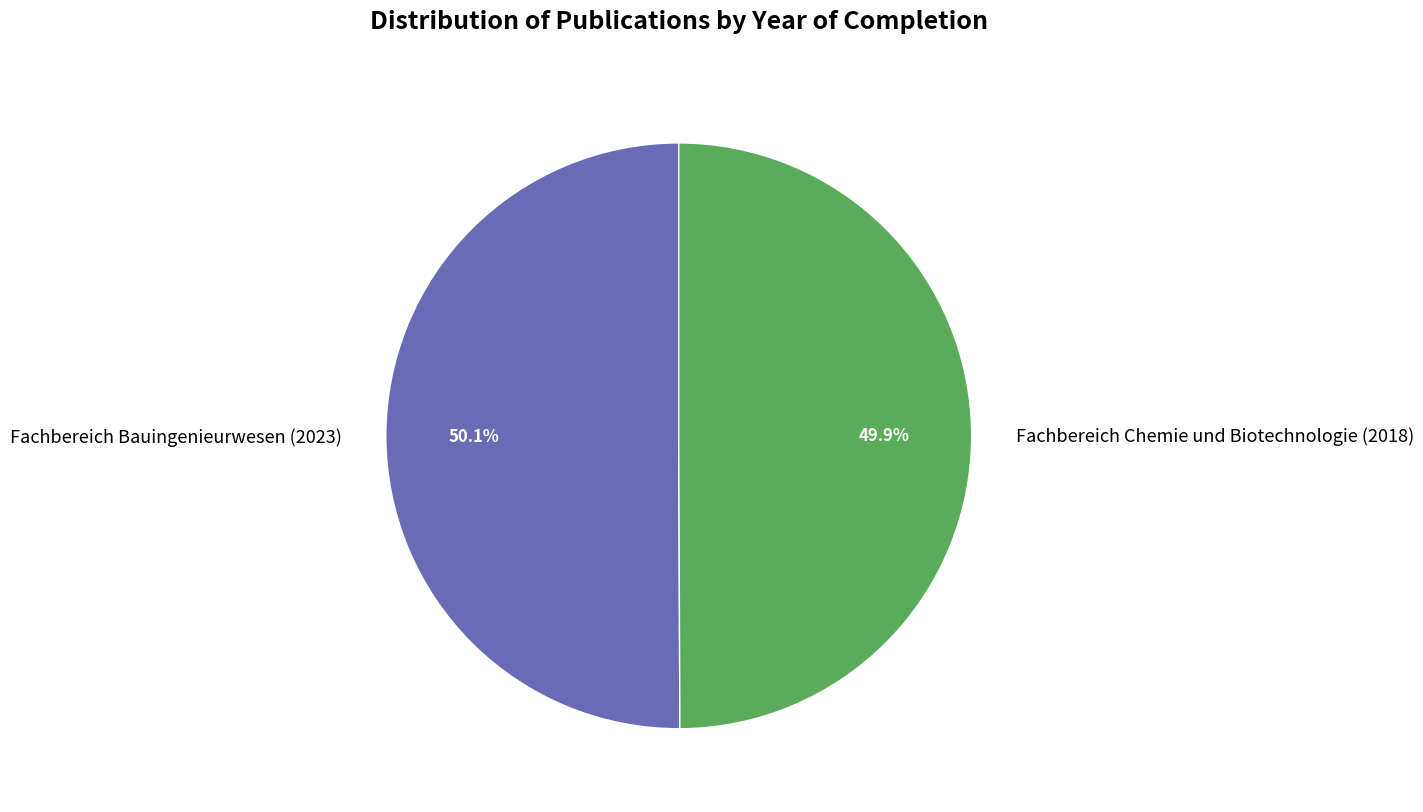

Combined, what portion of the pie is Fachbereich Chemie und Biotechnologie and Fachbereich Bauingenieurwesen?

100.0%